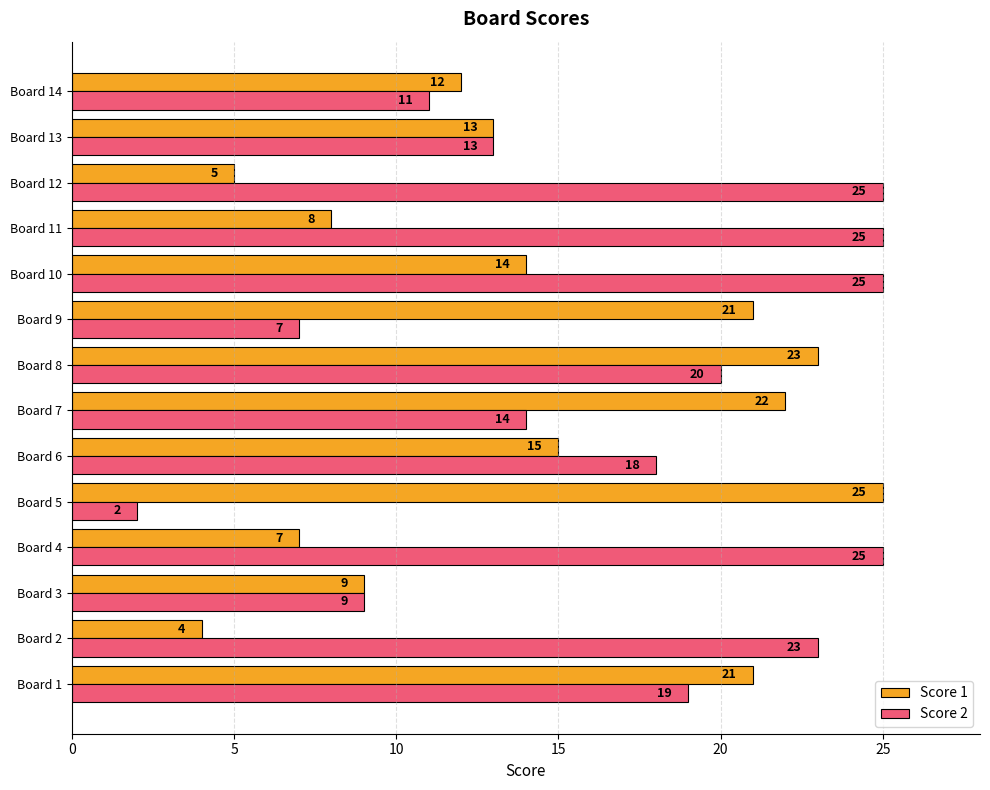

What is the sum of all Score 2 values?

236